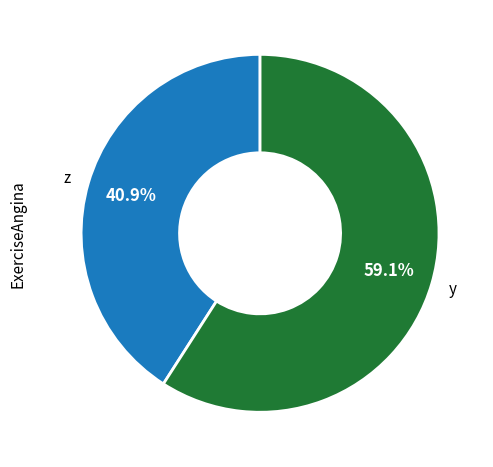

Which category has the biggest portion of the pie?

y